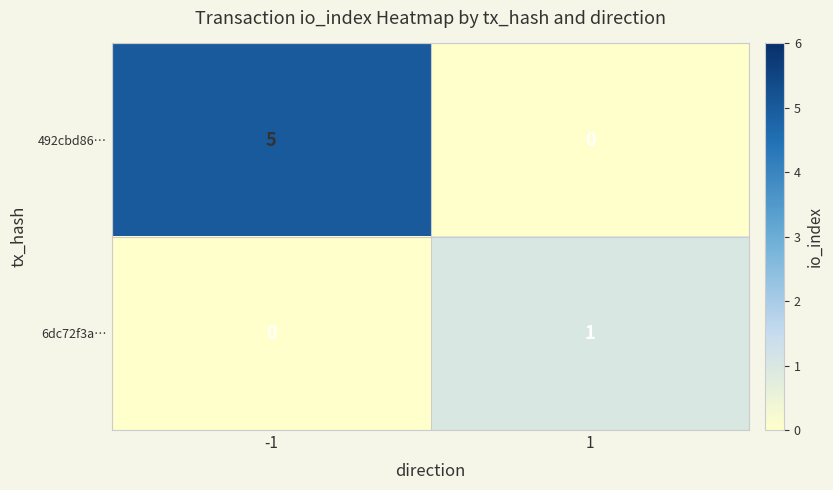

Reading left to right, extract all data points from this chart.

492cbd86…: -1=5	1=0
6dc72f3a…: -1=0	1=1